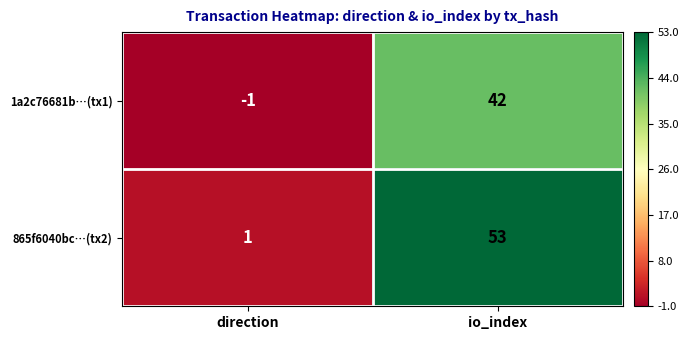

At which category is the sum across all series the highest?

io_index